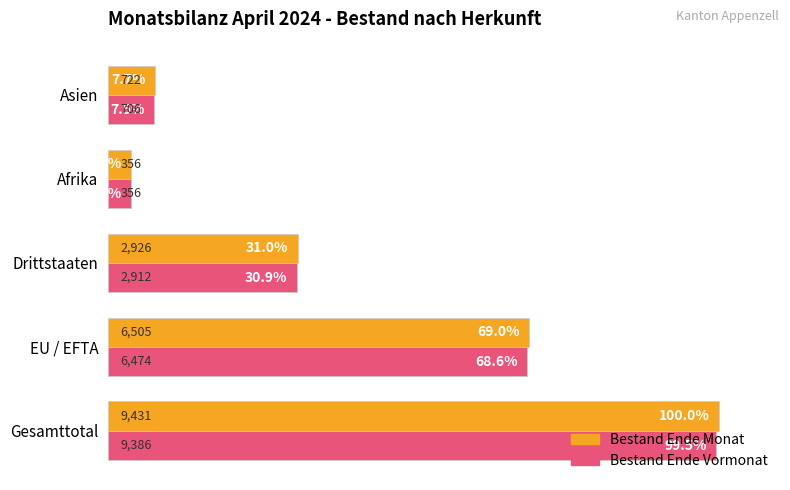

Which series has the largest total across all categories?

Bestand Ende Monat